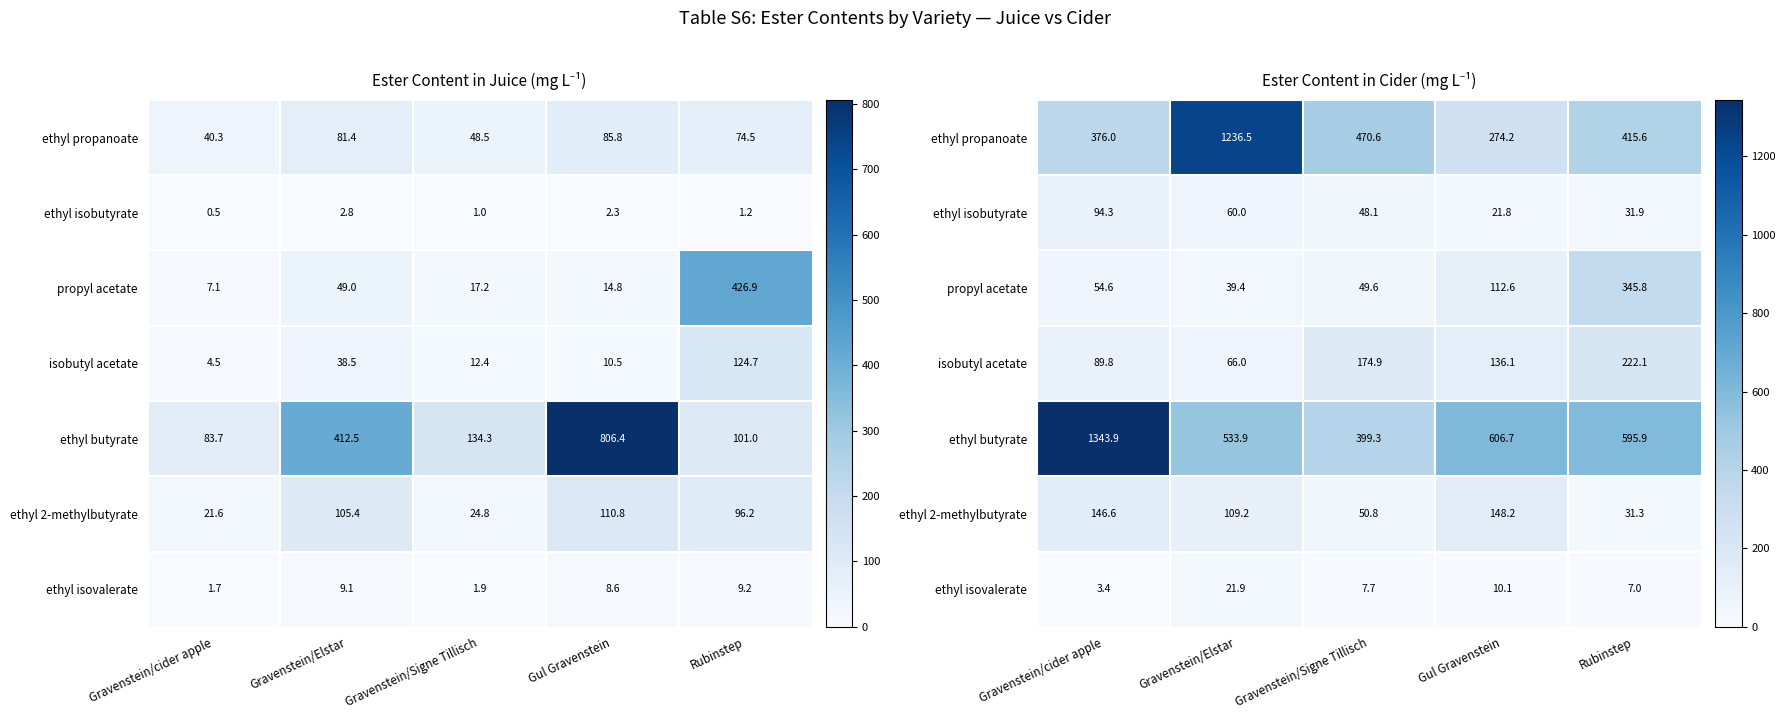

At how many categories does at least one series exceed 901?

2